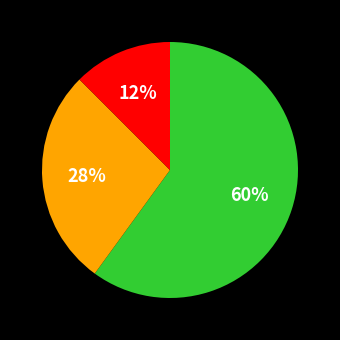

To the nearest percent, what is the difference between the largest and smallest slice percentages?

48%